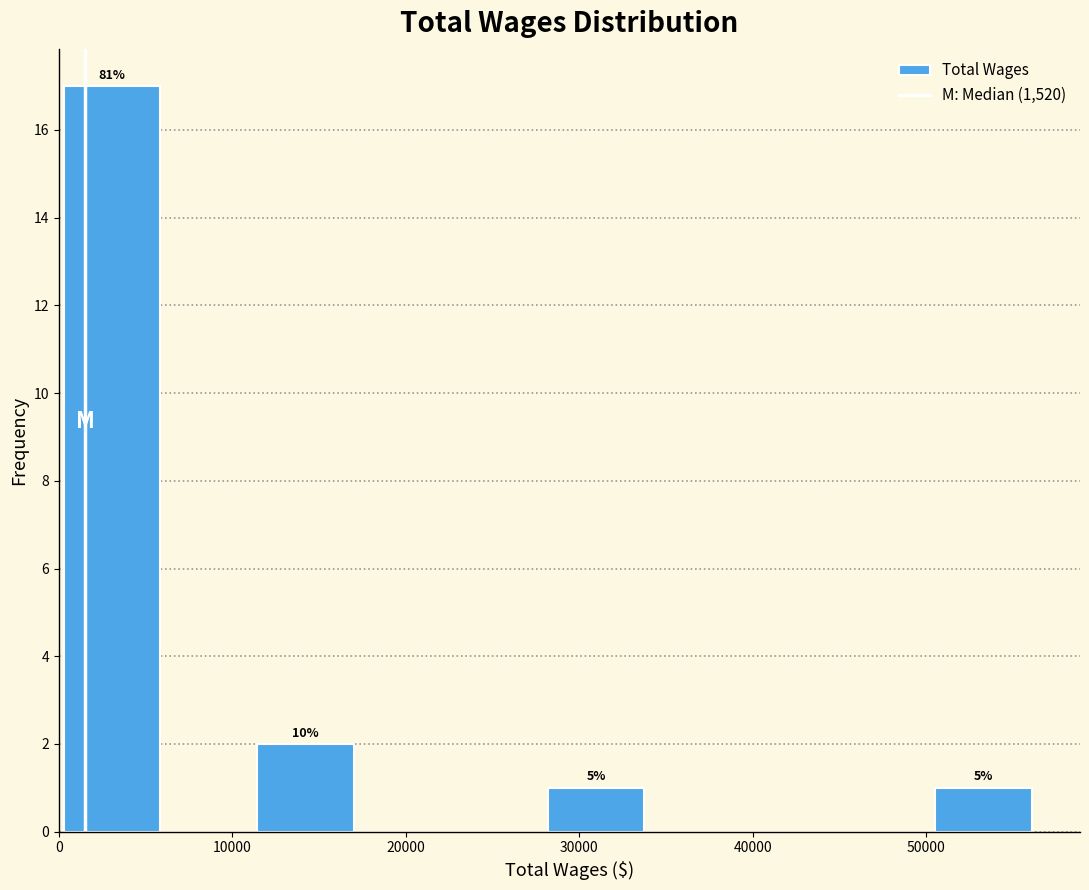

Over which range of the x-axis is the bar tallest?

0 to 6000